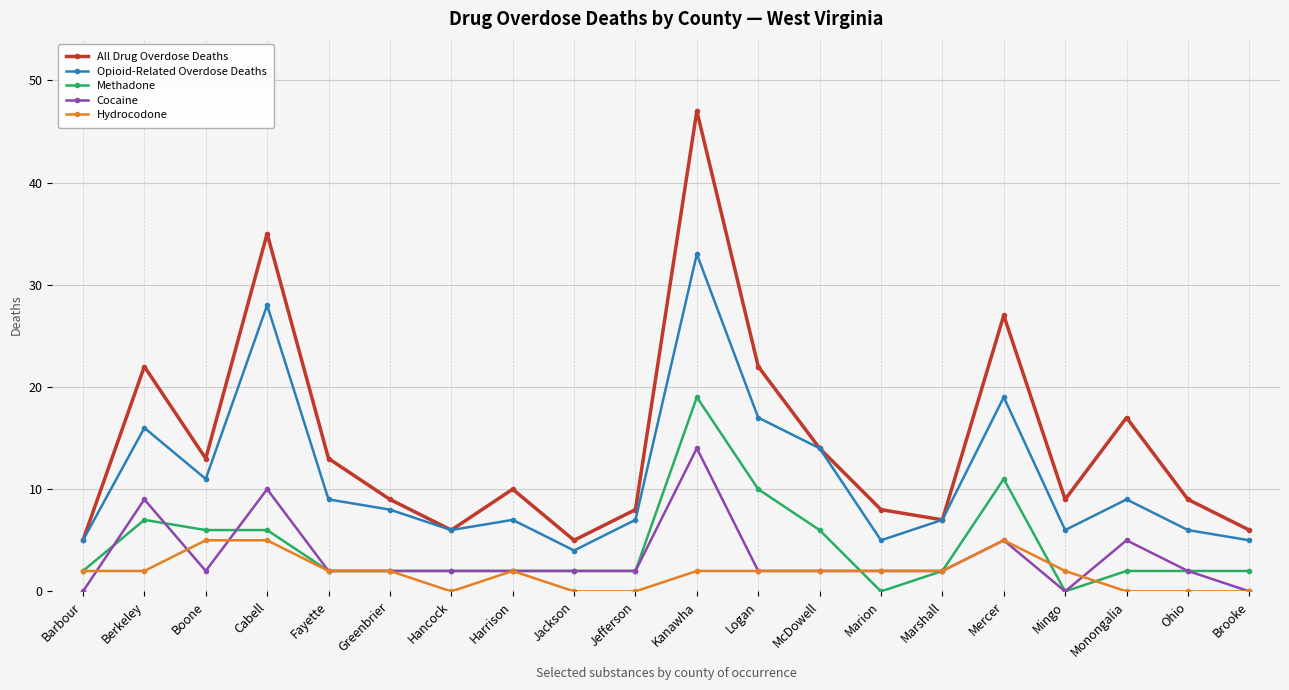

Is the value of Cocaine at Greenbrier greater than the value of Opioid-Related Overdose Deaths at Monongalia?

No